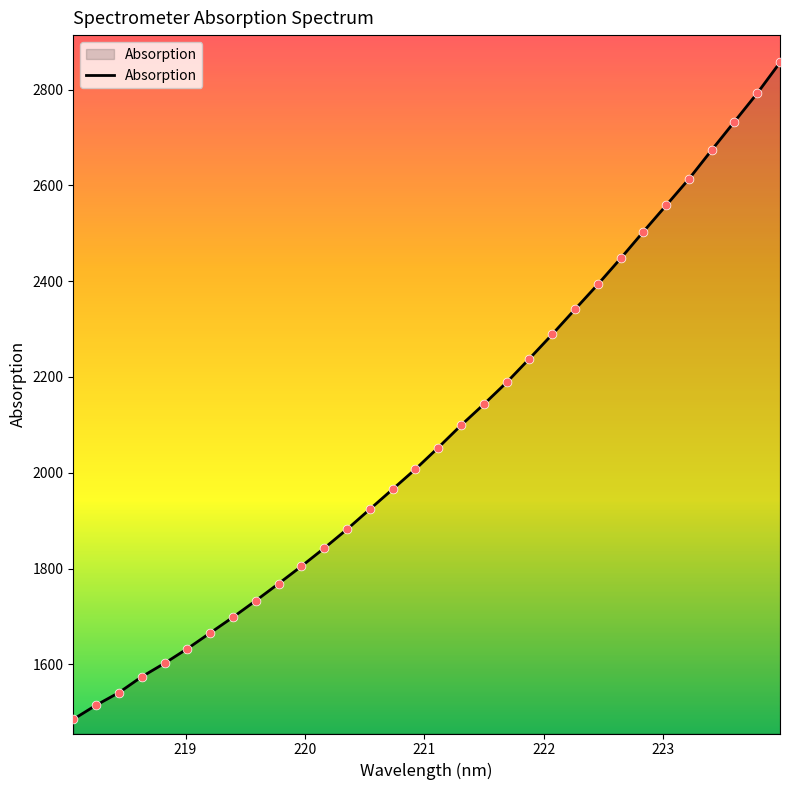

What is the greatest value displayed?

2856.7